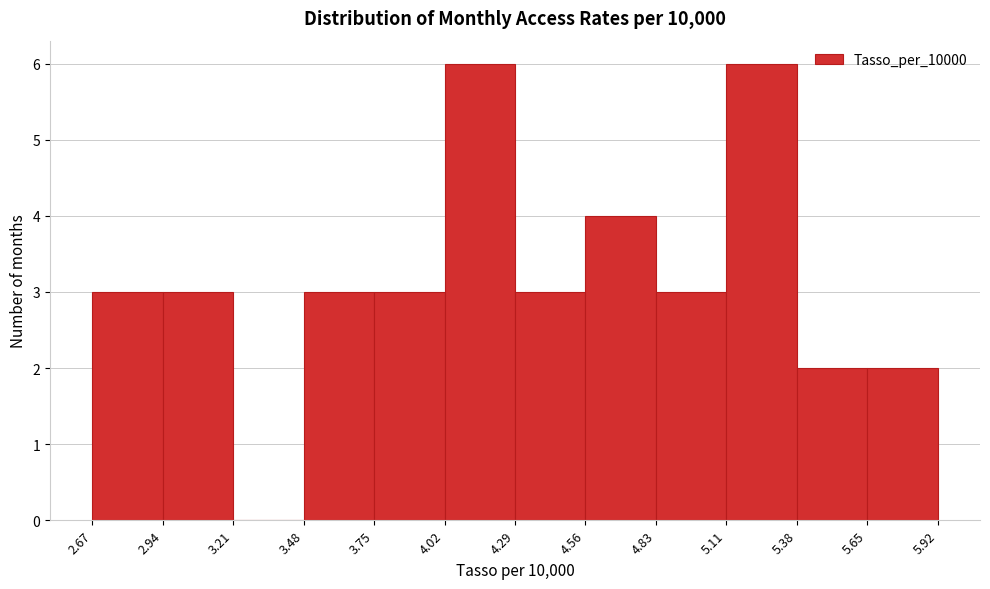

What is the height of the bar covering 4.02 to 4.29 on the x-axis? The values are not printed on the chart, so give them approximately, as read against the axis.

6